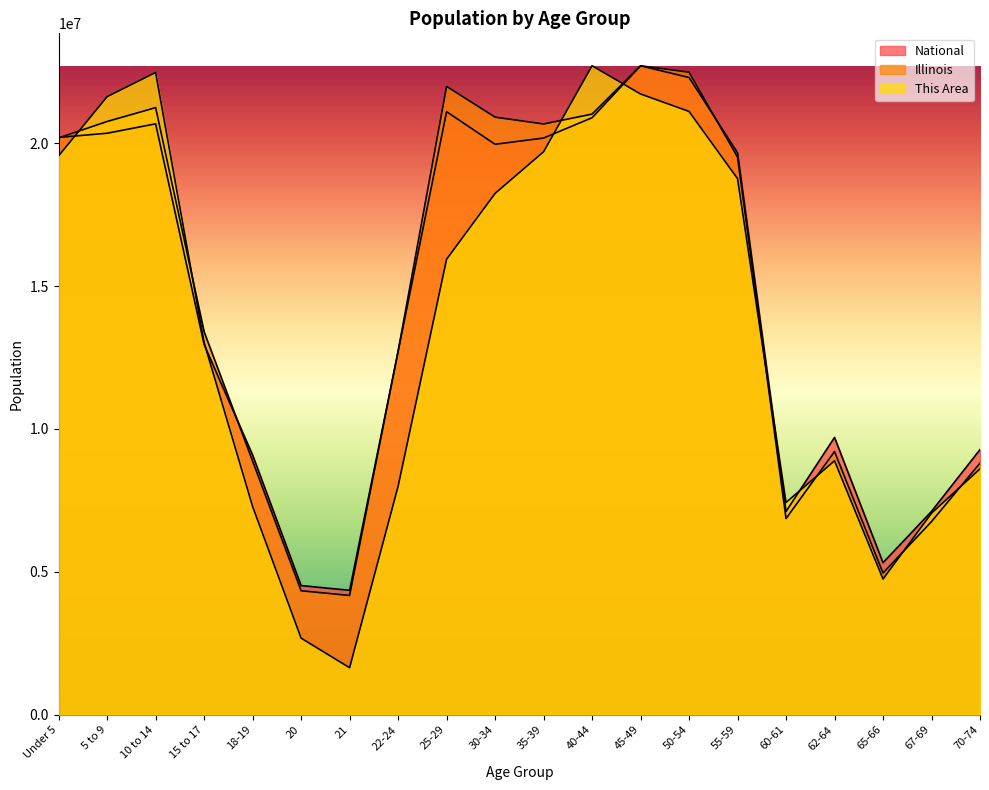

Is it true that This Area equals 1528976.8 at 20?

False